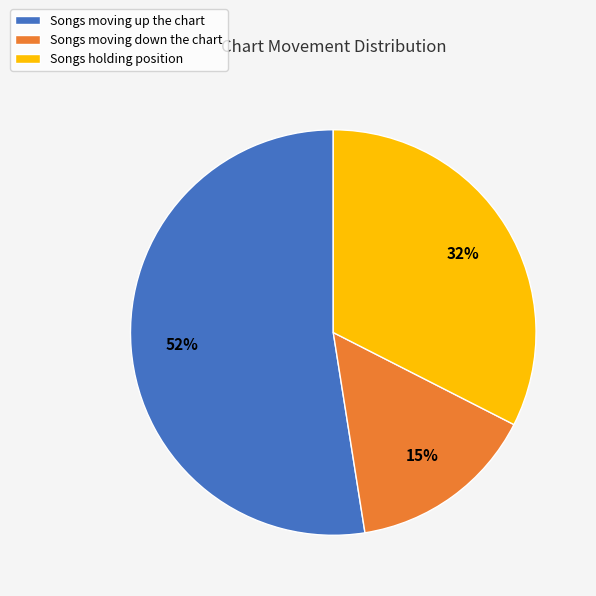

Rank the categories by value from lowest to highest.

Songs moving down the chart, Songs holding position, Songs moving up the chart